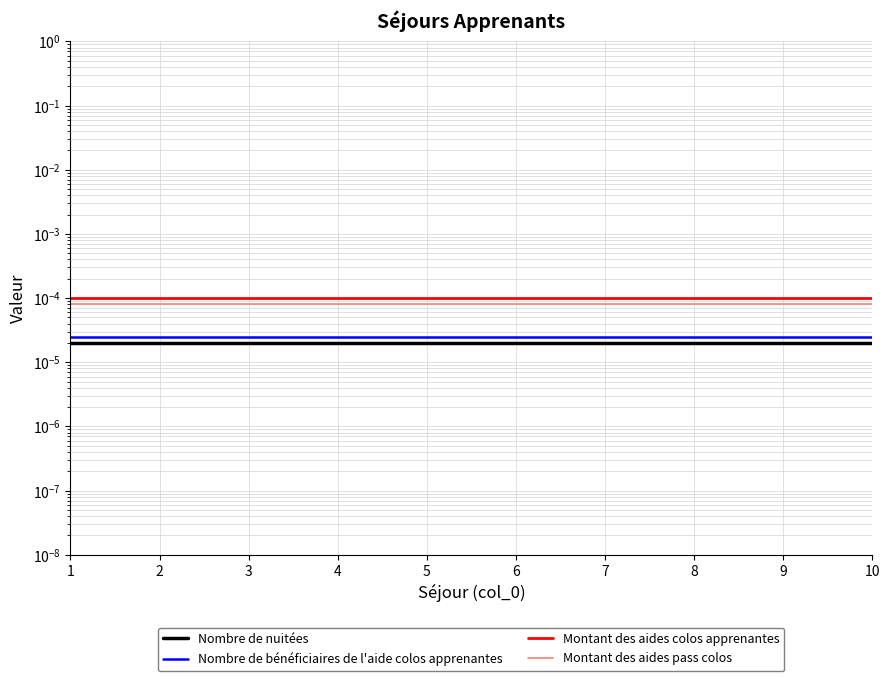

At which label does Nombre de bénéficiaires de l'aide colos apprenantes reach its peak?

1